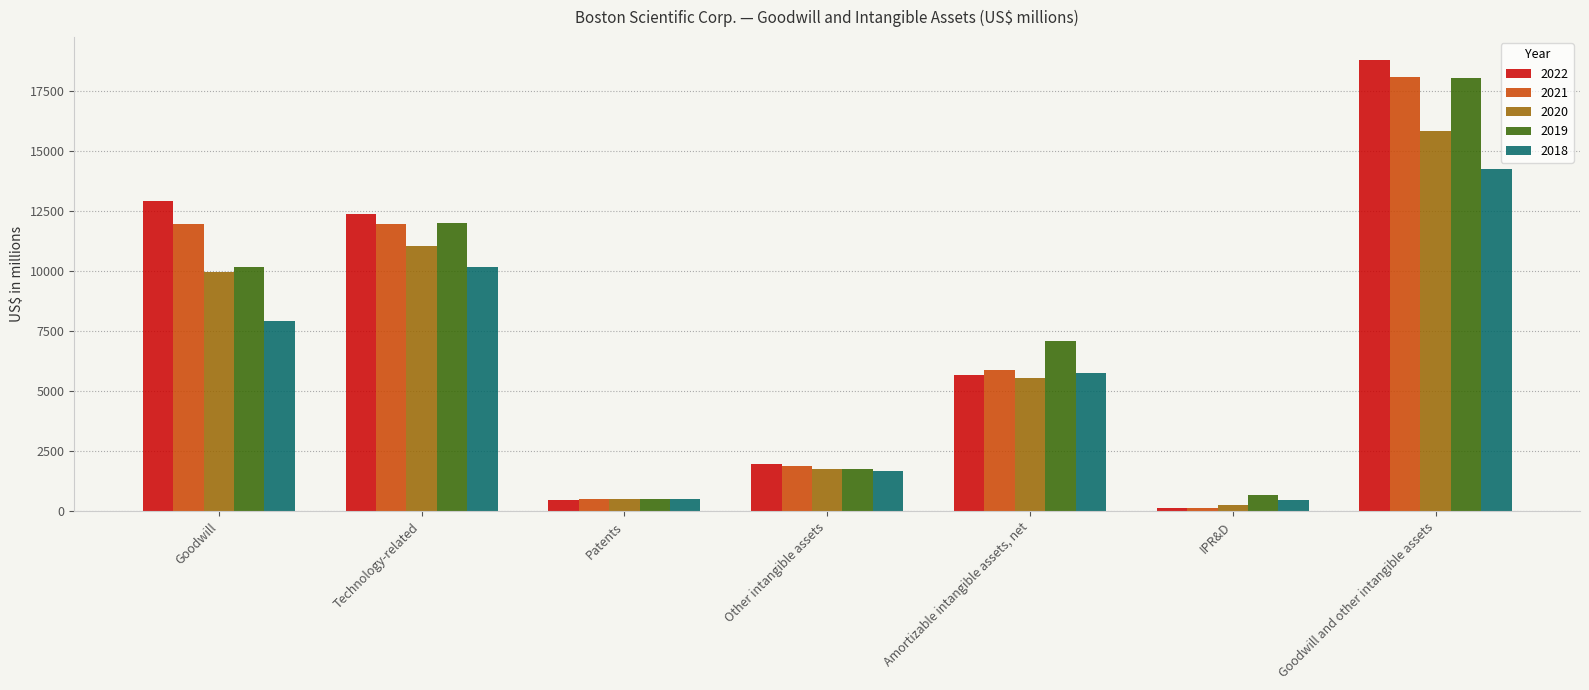

Is it true that 2022 equals 833 at Other intangible assets?

False